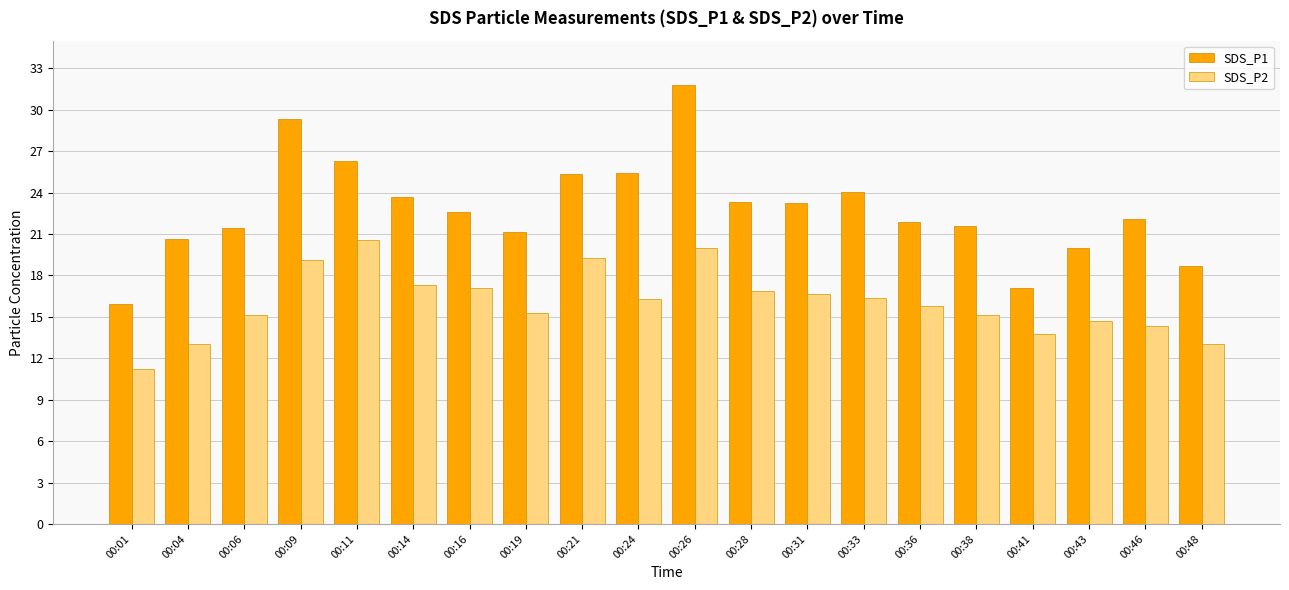

Is it true that SDS_P1 equals 39.6 at 00:28?

False